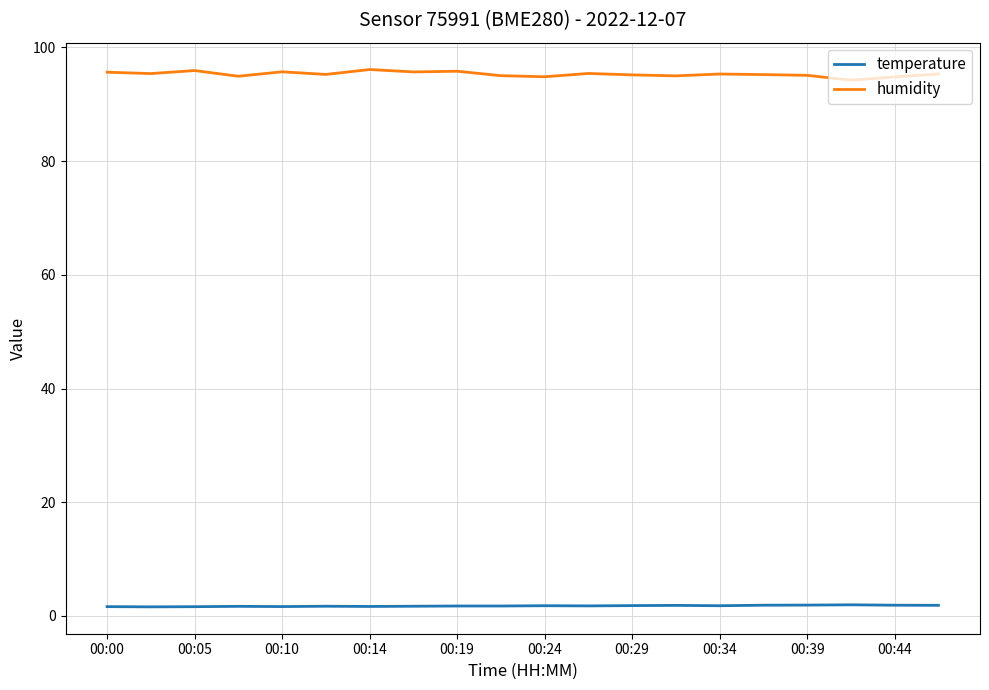

What is the minimum value for humidity?

94.2